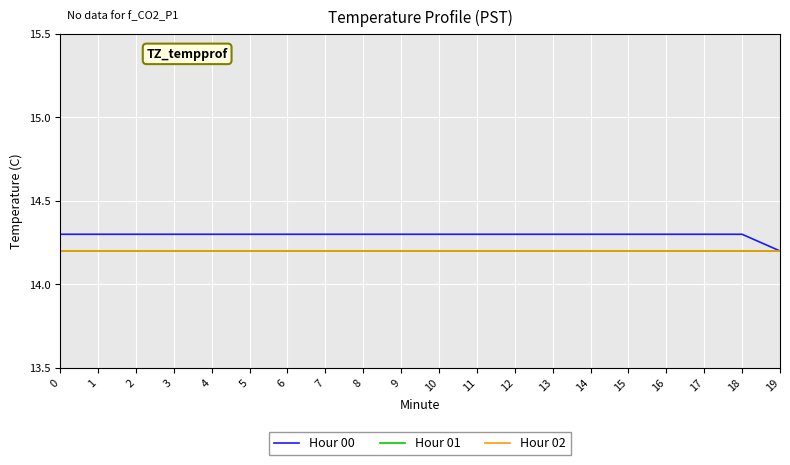

Does the chart display data point markers on the line(s)?

No